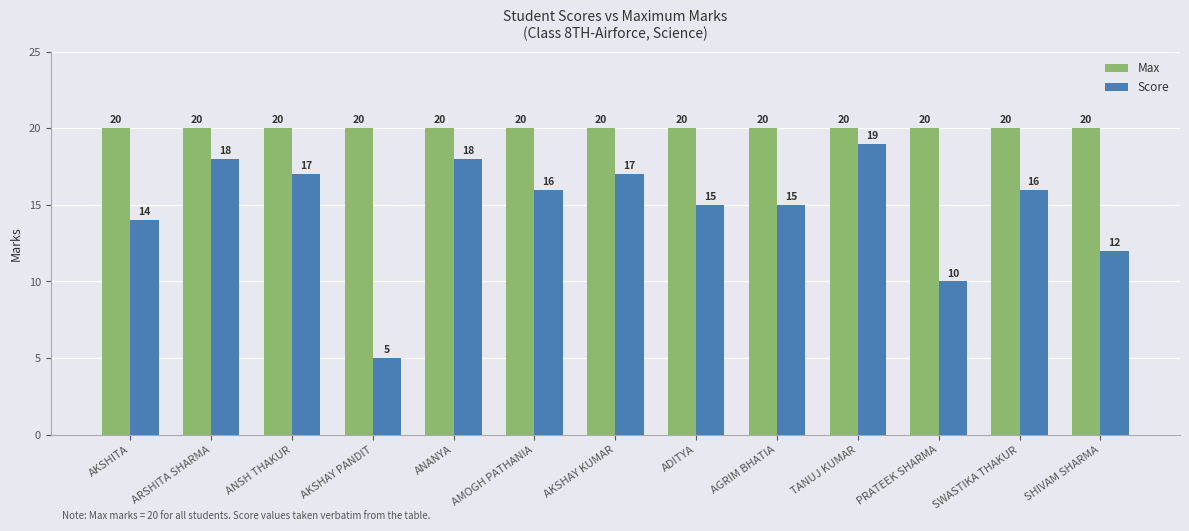

Count the number of data series in this chart.

2